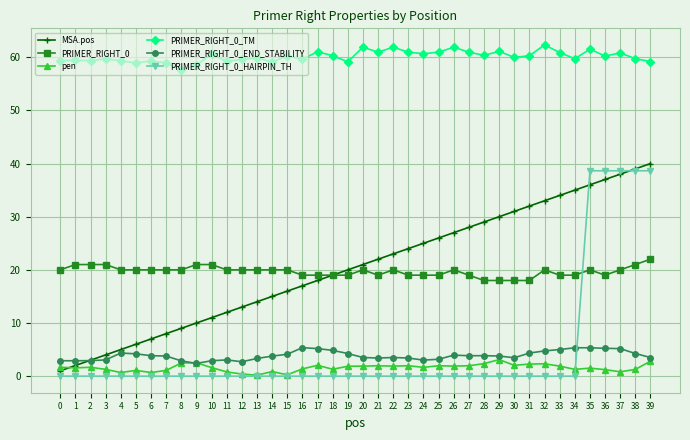

Which series has the largest total across all categories?

PRIMER_RIGHT_0_TM